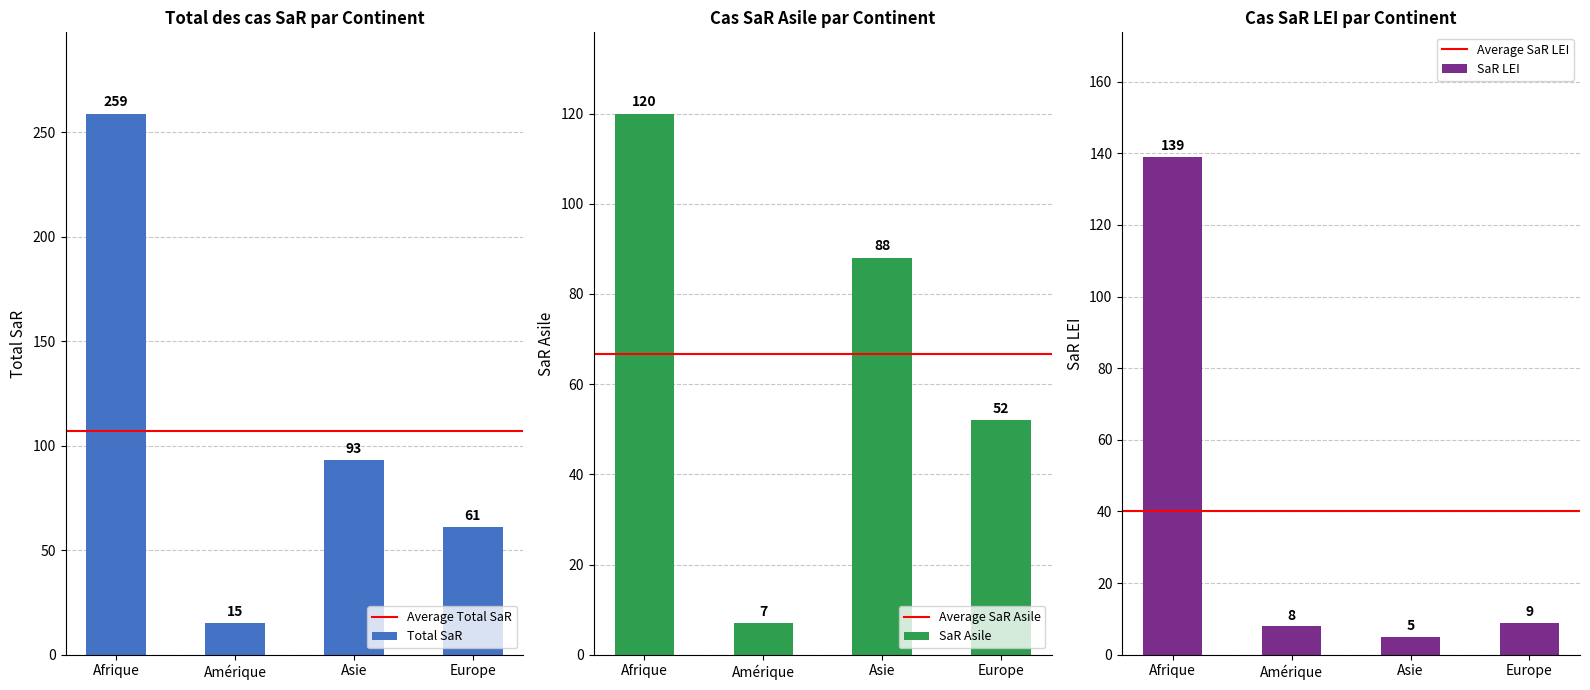

What is the label of the 2nd bar from the left?

Amérique